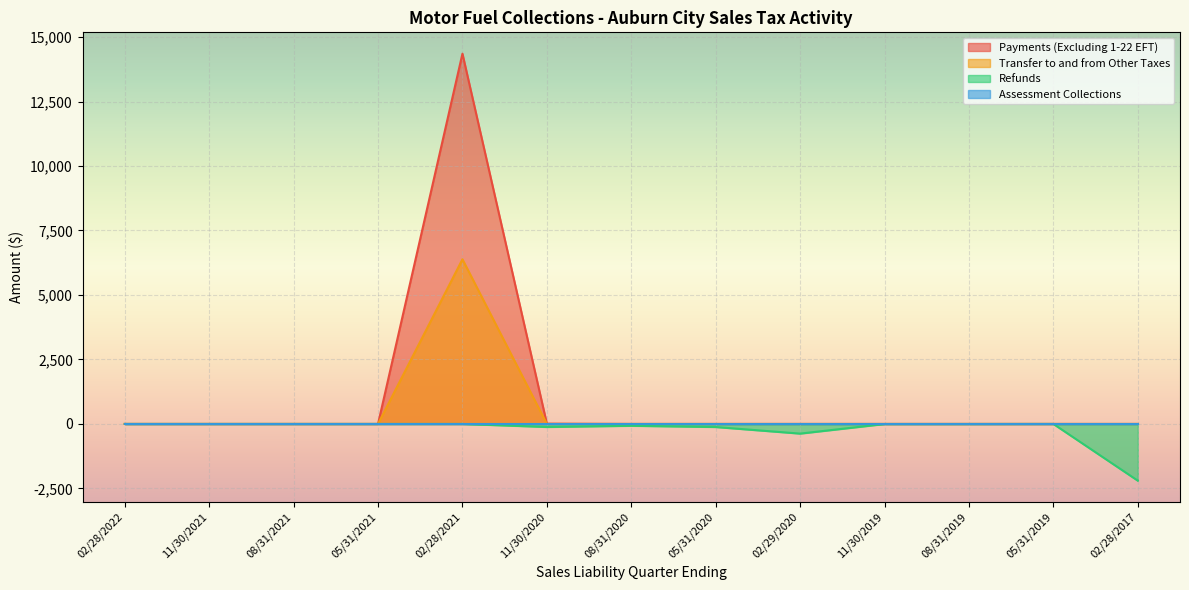

In Refunds, how many points are higher than both neighbors (excluding endpoints)?

2